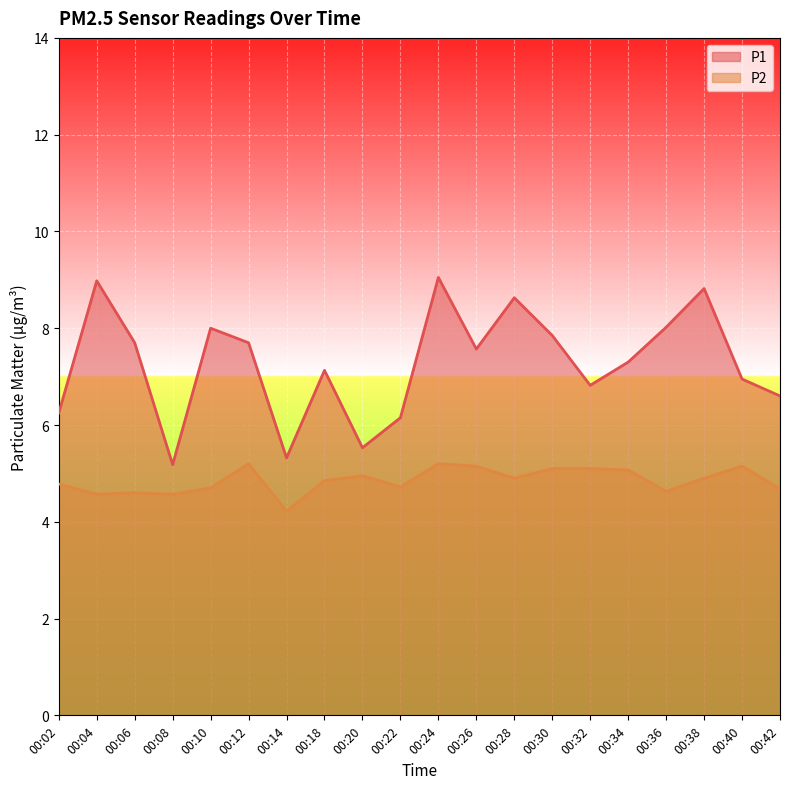

What is the spread (max minus min) of values at 00:28?

3.7